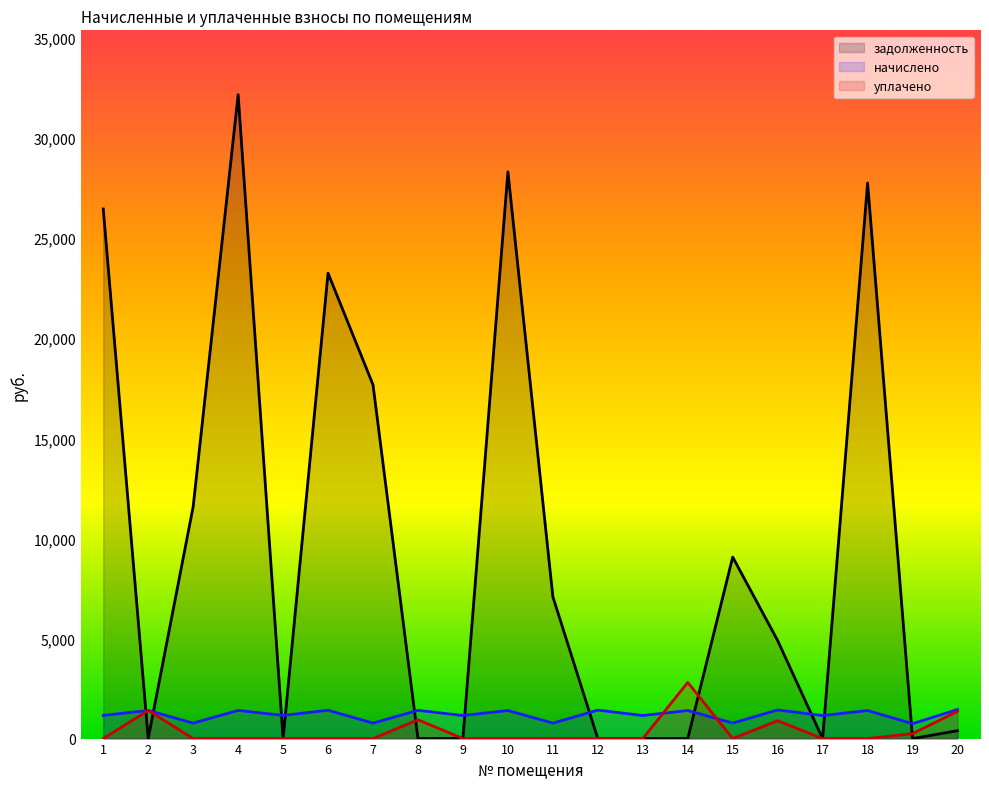

How many categories are shown in the chart?

20